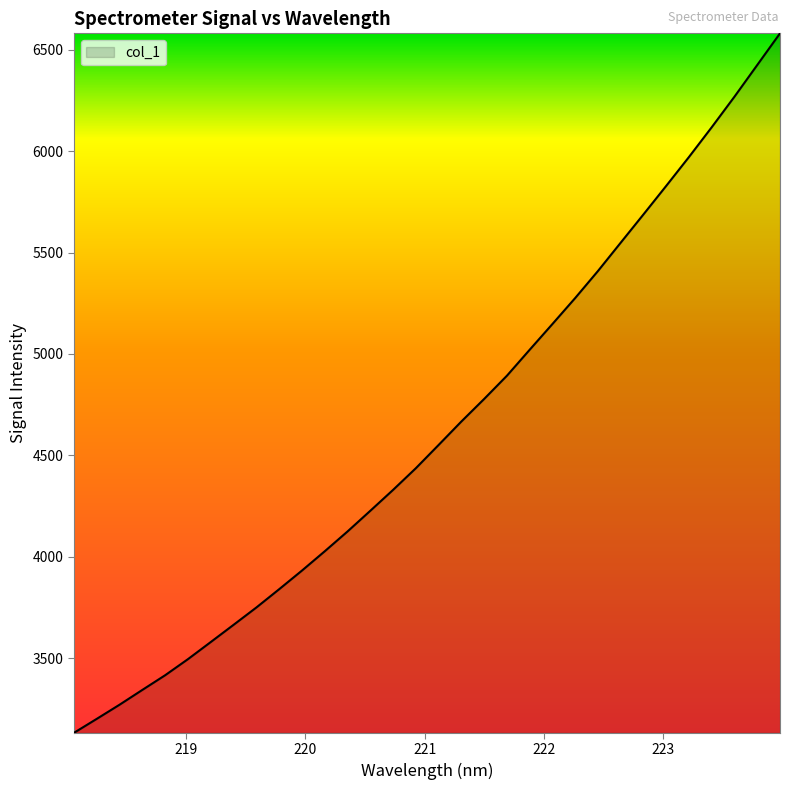

What is the difference between the second highest and second lowest values?

3224.0